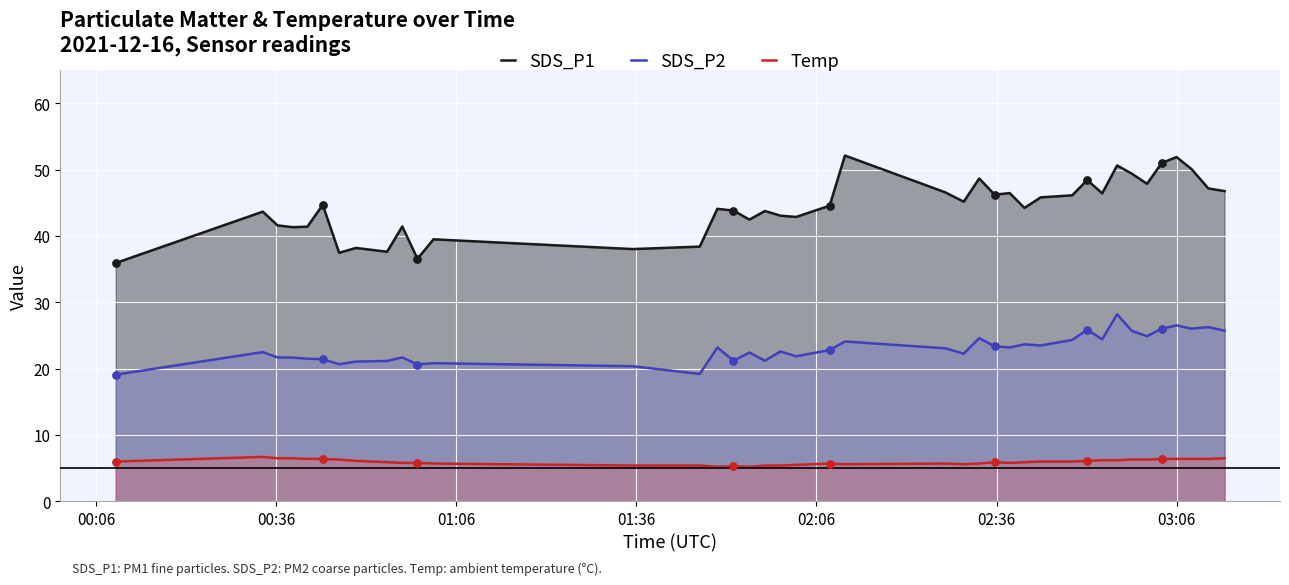

Which series has the largest total across all categories?

SDS_P1